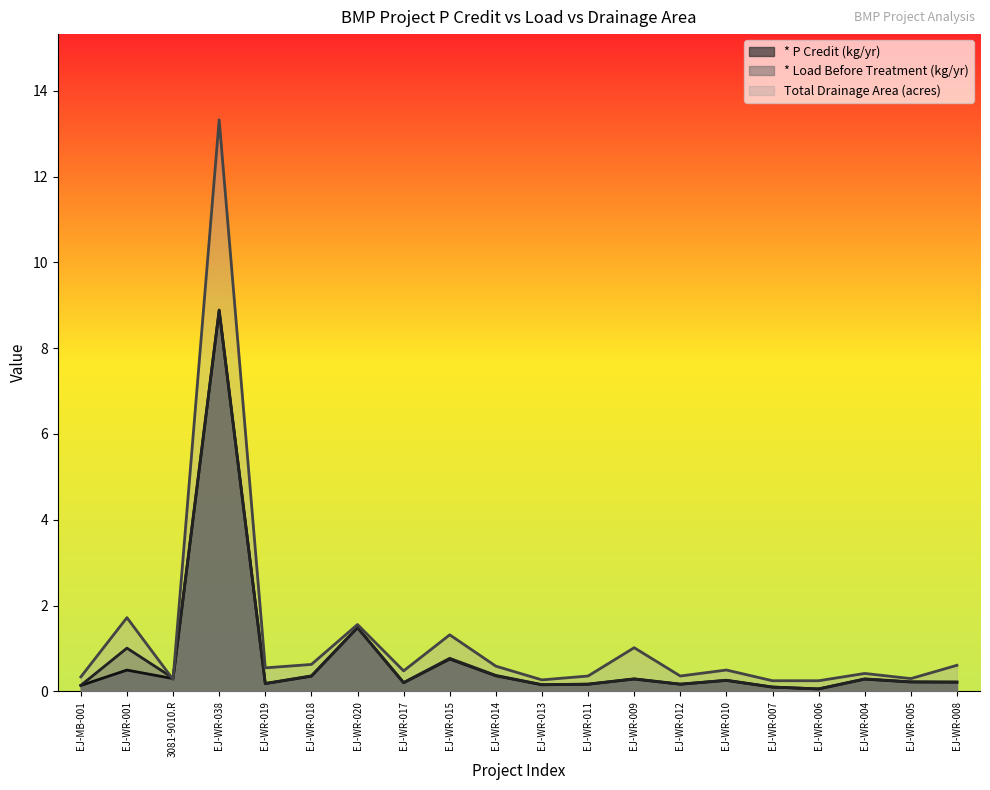

Reading left to right, extract all data points from this chart.

* P Credit (kg/yr): EJ-MB-001=0.1	EJ-WR-001=0.5	3081-9010.R=0.3	EJ-WR-038=8.9	EJ-WR-019=0.2	EJ-WR-018=0.4	EJ-WR-020=1.5	EJ-WR-017=0.2	EJ-WR-015=0.8	EJ-WR-014=0.4	EJ-WR-013=0.2	EJ-WR-011=0.2	EJ-WR-009=0.3	EJ-WR-012=0.2	EJ-WR-010=0.3	EJ-WR-007=0.1	EJ-WR-006=0.1	EJ-WR-004=0.3	EJ-WR-005=0.2	EJ-WR-008=0.2
* Load Before Treatment (kg/yr): EJ-MB-001=0.1	EJ-WR-001=1.0	3081-9010.R=0.3	EJ-WR-038=8.9	EJ-WR-019=0.2	EJ-WR-018=0.4	EJ-WR-020=1.5	EJ-WR-017=0.2	EJ-WR-015=0.8	EJ-WR-014=0.4	EJ-WR-013=0.2	EJ-WR-011=0.2	EJ-WR-009=0.3	EJ-WR-012=0.2	EJ-WR-010=0.3	EJ-WR-007=0.1	EJ-WR-006=0.1	EJ-WR-004=0.3	EJ-WR-005=0.2	EJ-WR-008=0.2
Total_drainage_area_acres: EJ-MB-001=0.3	EJ-WR-001=1.7	3081-9010.R=0.3	EJ-WR-038=13.3	EJ-WR-019=0.6	EJ-WR-018=0.6	EJ-WR-020=1.6	EJ-WR-017=0.5	EJ-WR-015=1.3	EJ-WR-014=0.6	EJ-WR-013=0.3	EJ-WR-011=0.4	EJ-WR-009=1.0	EJ-WR-012=0.4	EJ-WR-010=0.5	EJ-WR-007=0.2	EJ-WR-006=0.2	EJ-WR-004=0.4	EJ-WR-005=0.3	EJ-WR-008=0.6